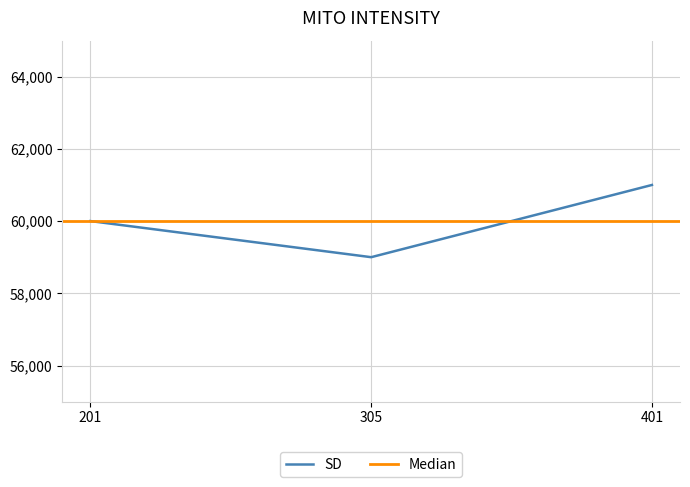

At which label does SD reach its peak?

401